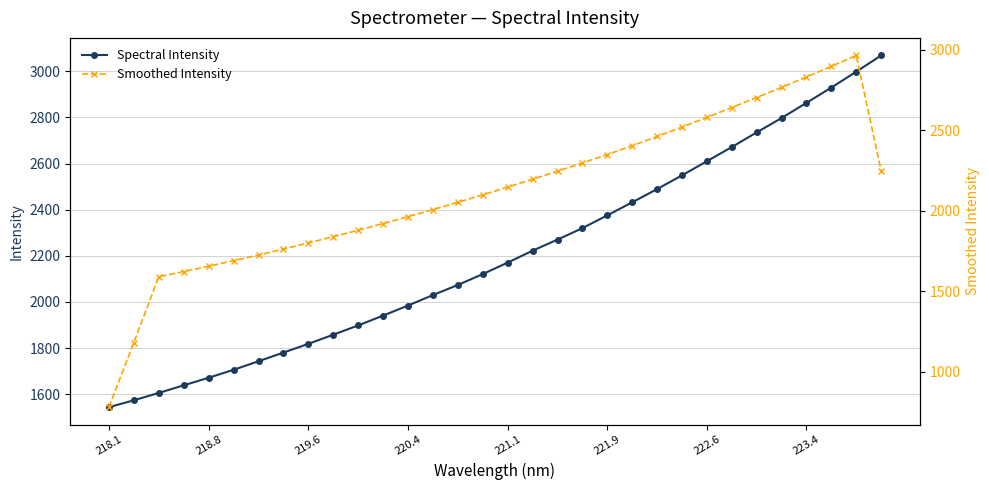

Rank the series by their maximum value, from highest to lowest.

Spectral Intensity, Smoothed Intensity